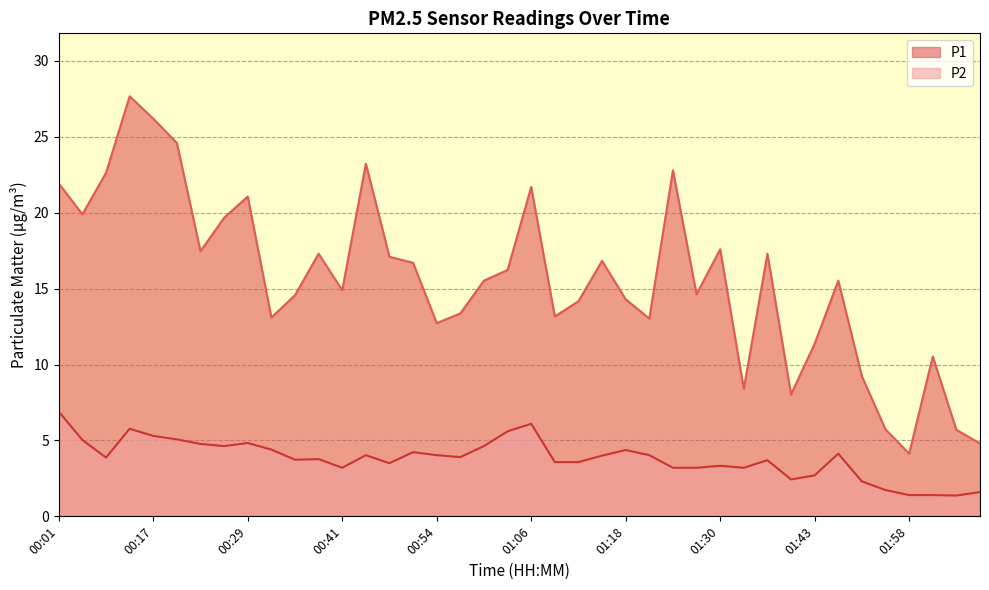

What is the difference between the maximum and minimum values in the P2 series?

5.5